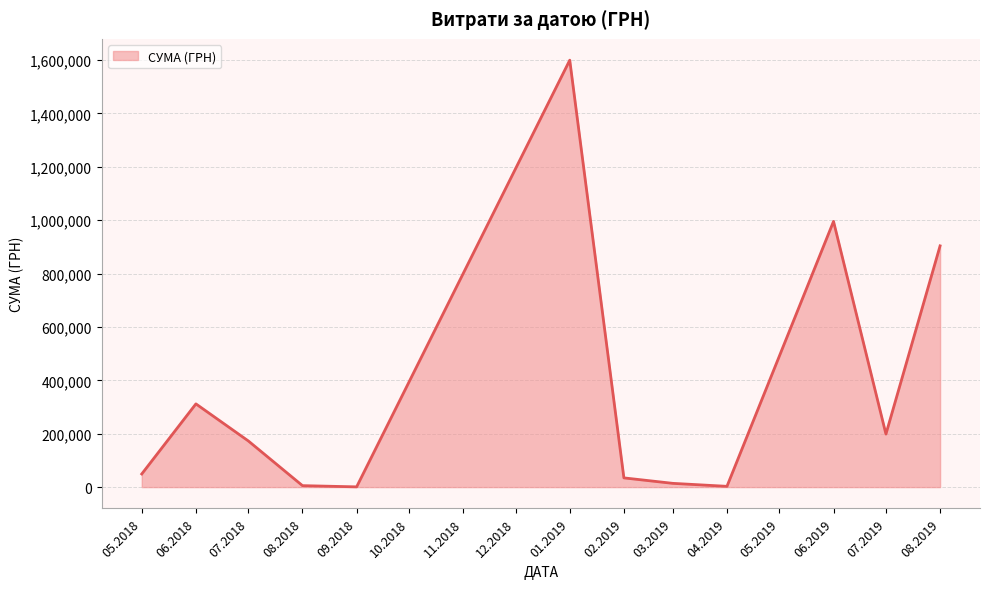

What is the minimum value shown in the chart?

910.8